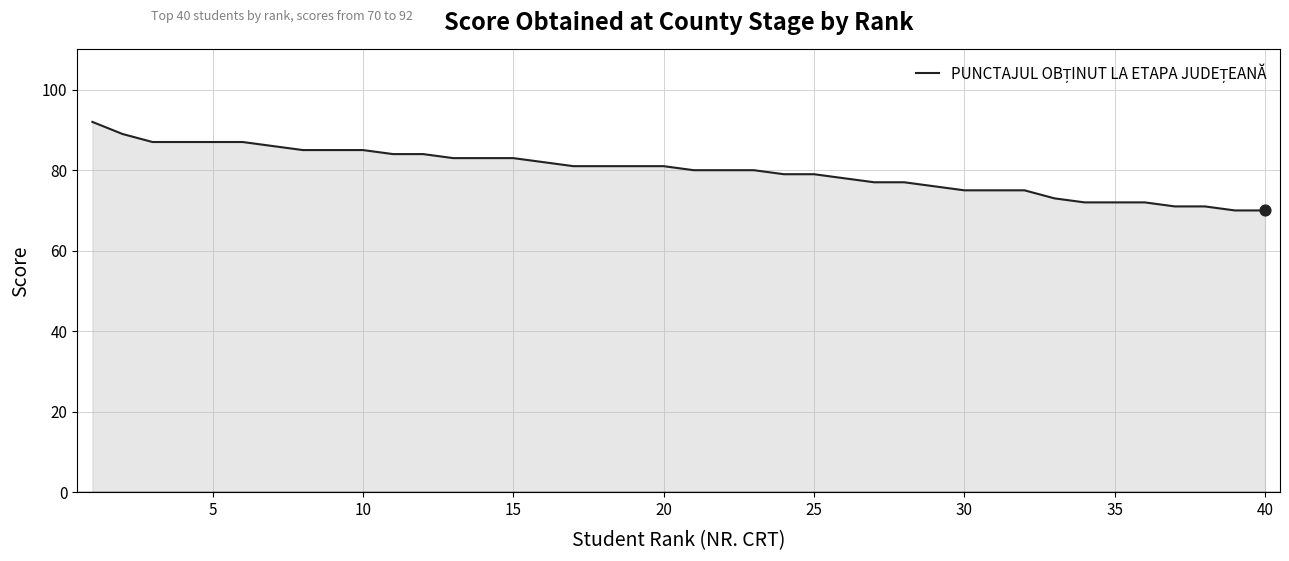

What is the minimum value shown in the chart?

70